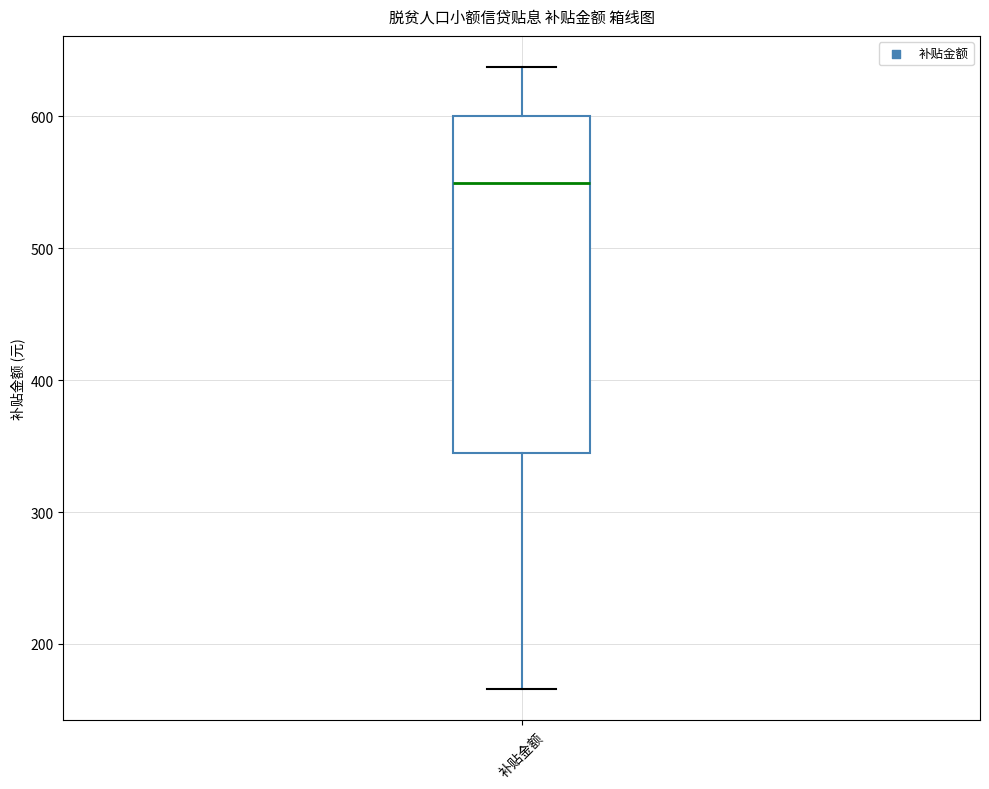

Transcribe this box plot: give where the median line is, the range the box spans, and where the two whiskers end, as read against the y-axis. The values are not printed on the chart, so give them approximately, as read against the axis.

median 550, box 340 to 600, whiskers 170 to 640